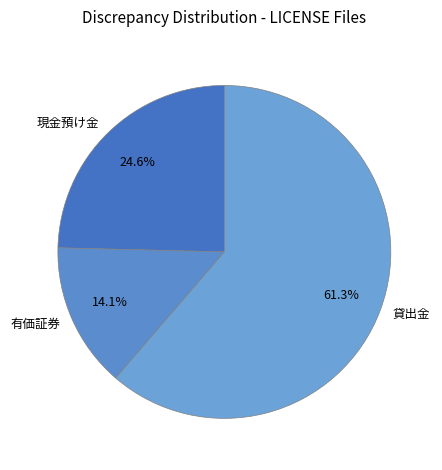

How many segments does this pie chart have?

3